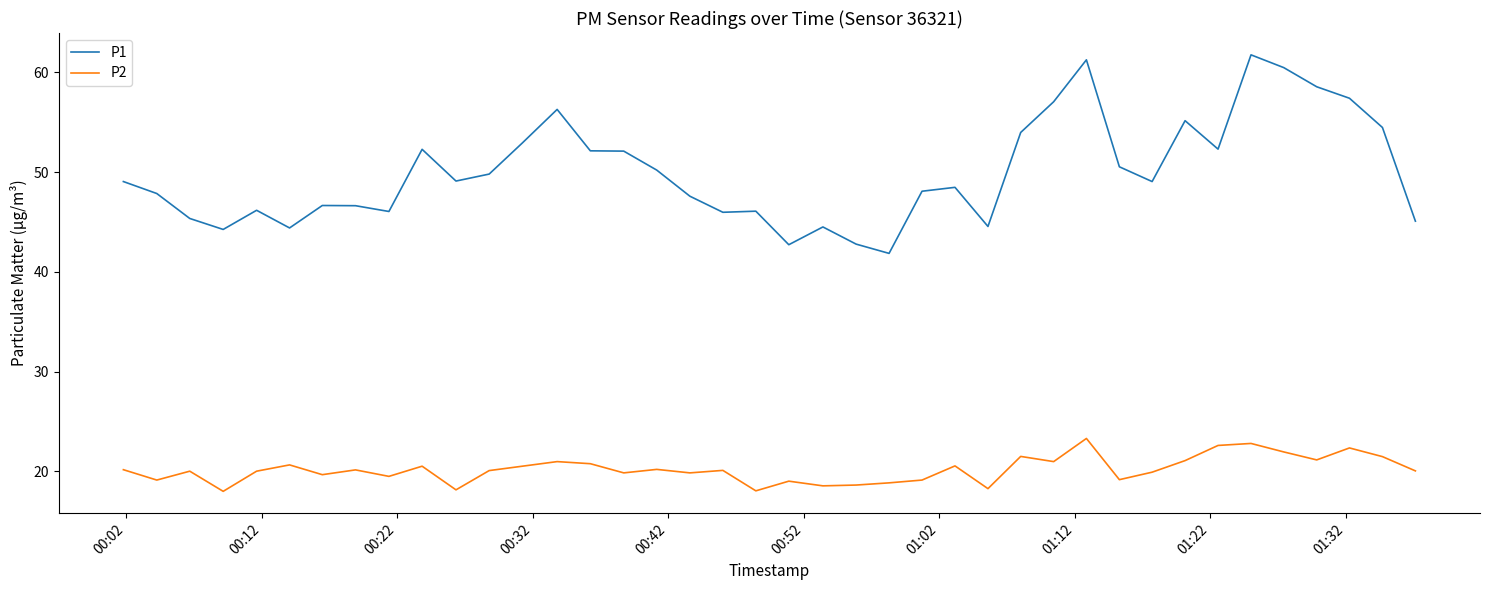

Rank the series by their maximum value, from highest to lowest.

P1, P2